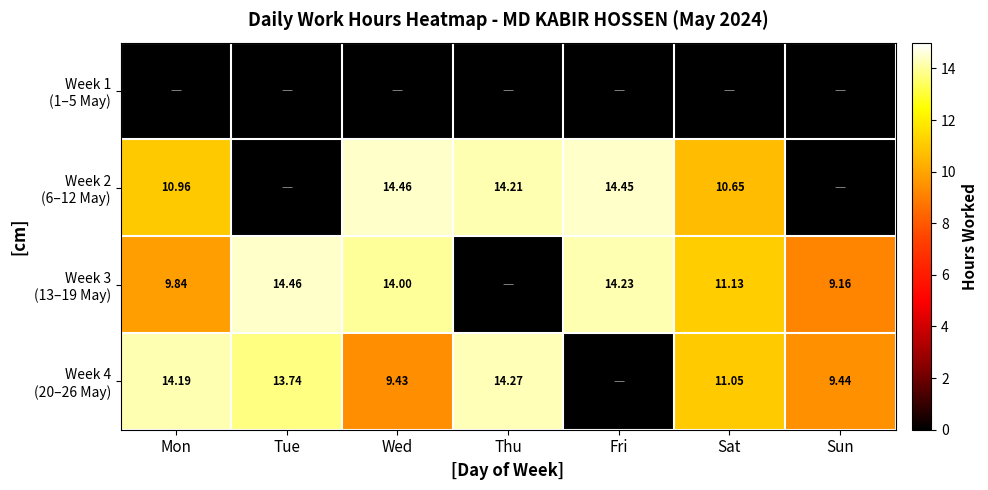

The Week 2 (6–12 May) series shows 10.7 at Sat. True or false?

True